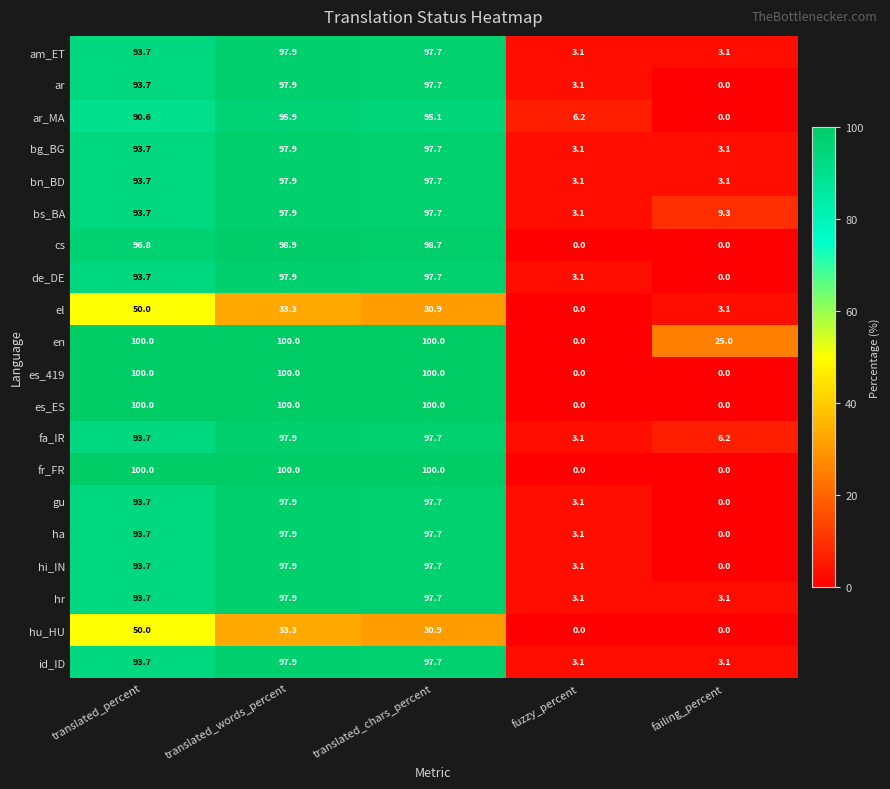

What is the spread (max minus min) of values at fuzzy_percent?

6.2